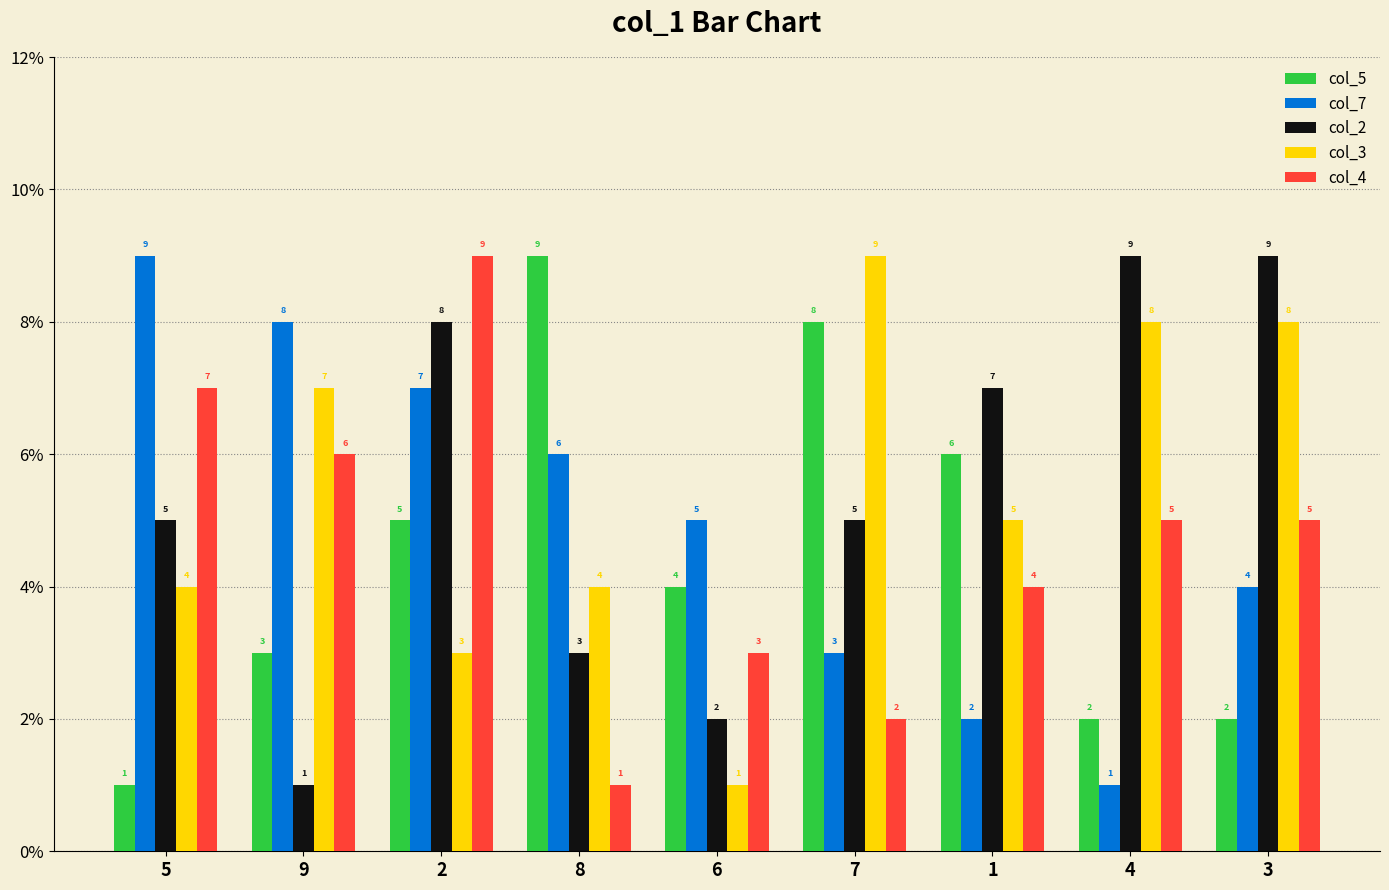

Which category has the highest value in the col_5 series?

8